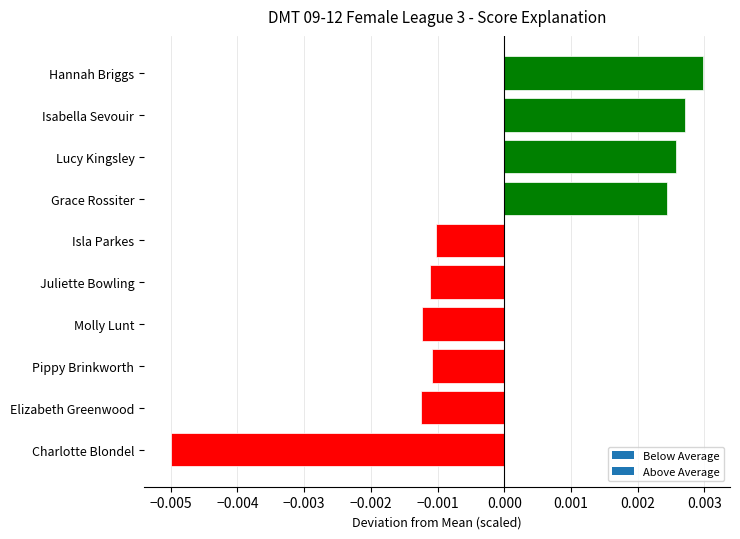

How many values are between 0 and 1?

4